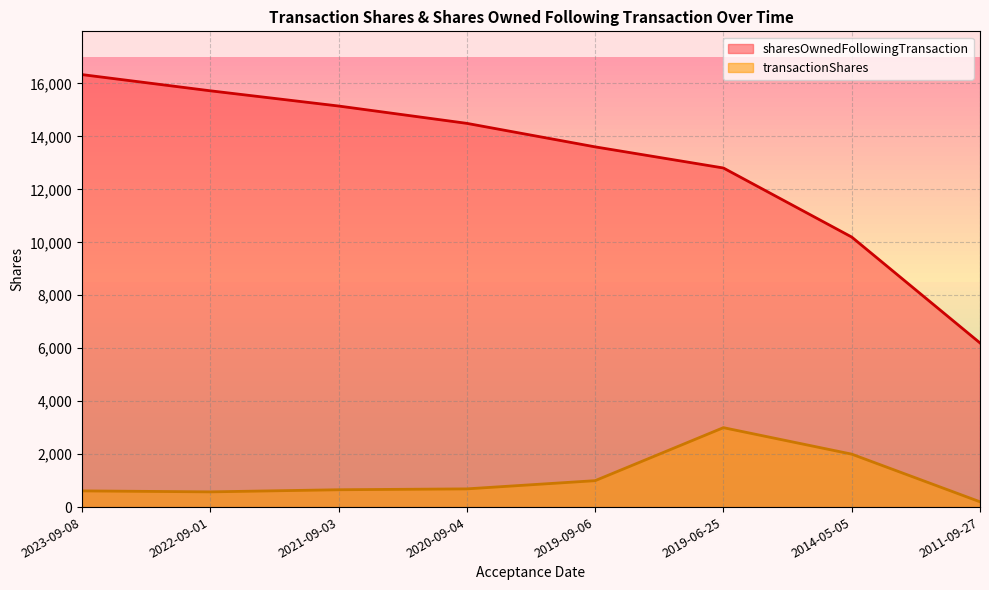

What position from the left is 2021-09-03?

3